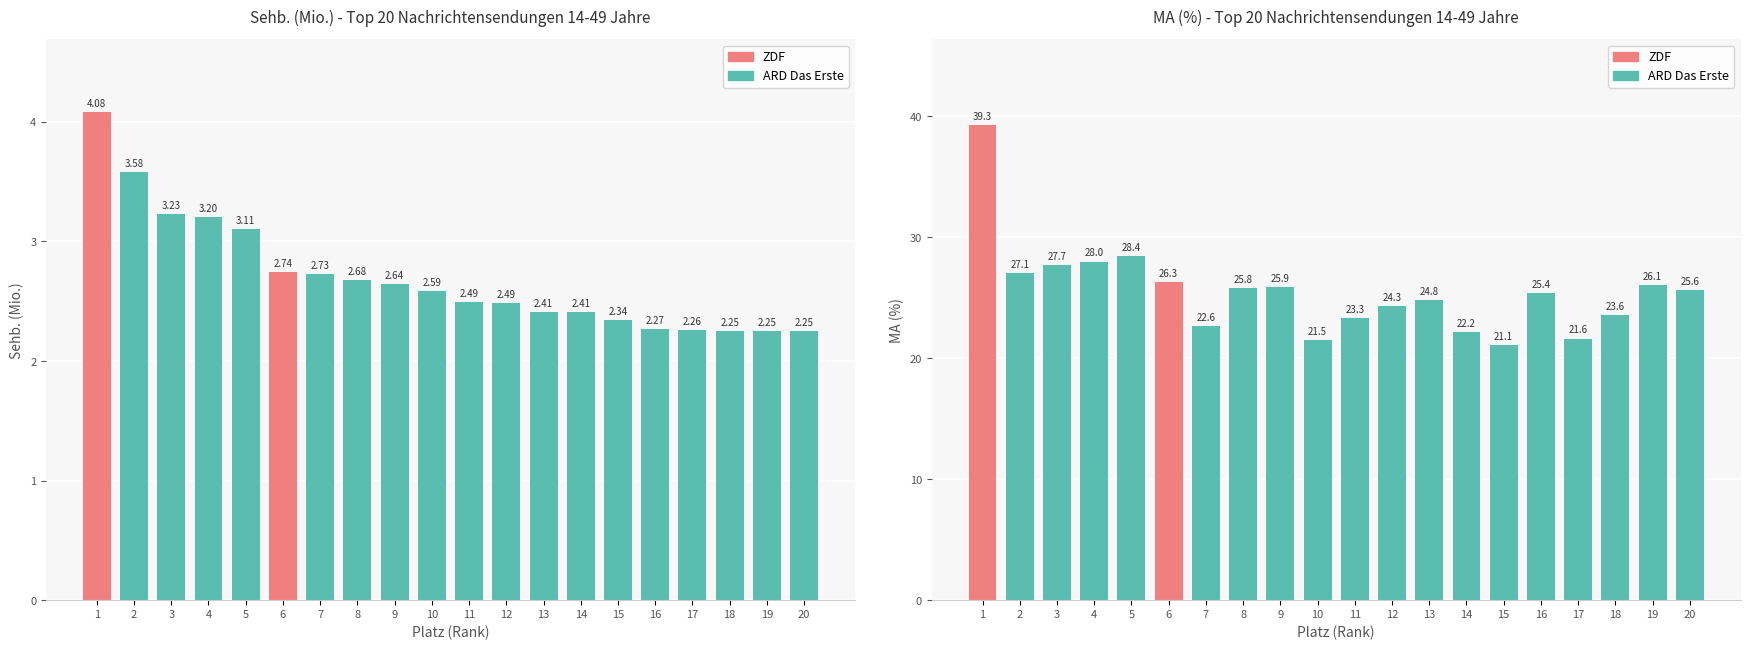

At which category is the sum across all series the highest?

1